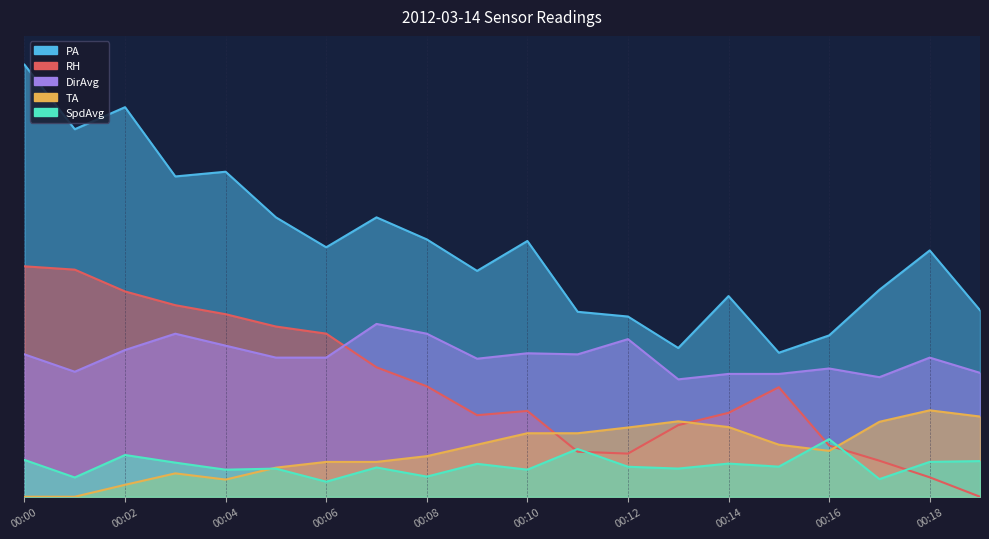

True or false: RH and PA cross at least once.

False